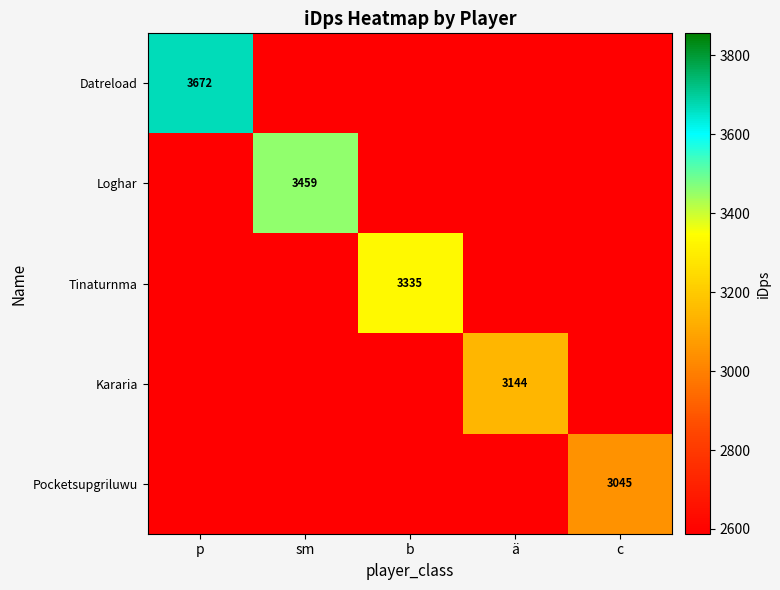

At how many categories does at least one series exceed 1640?

5